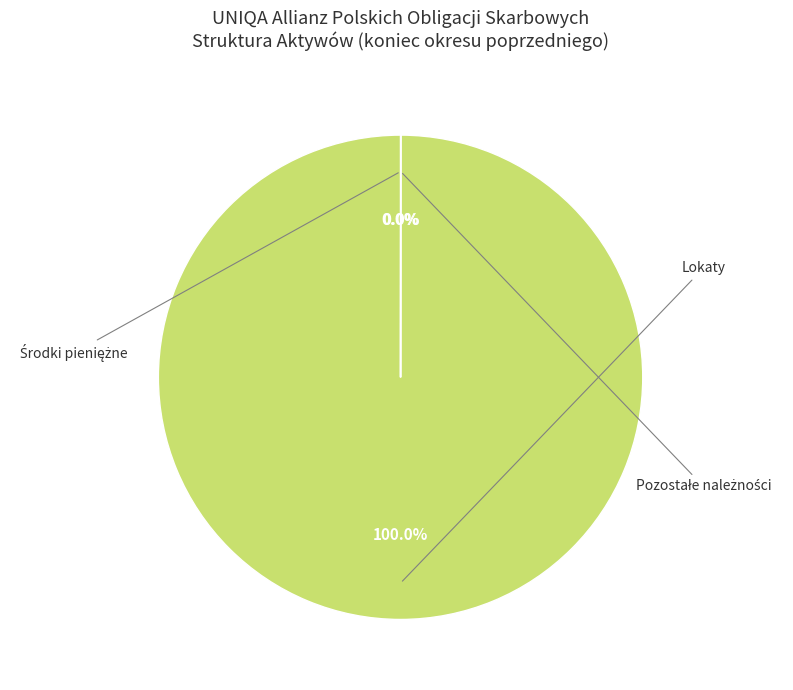

Is there any slice that represents more than half of the pie?

Yes